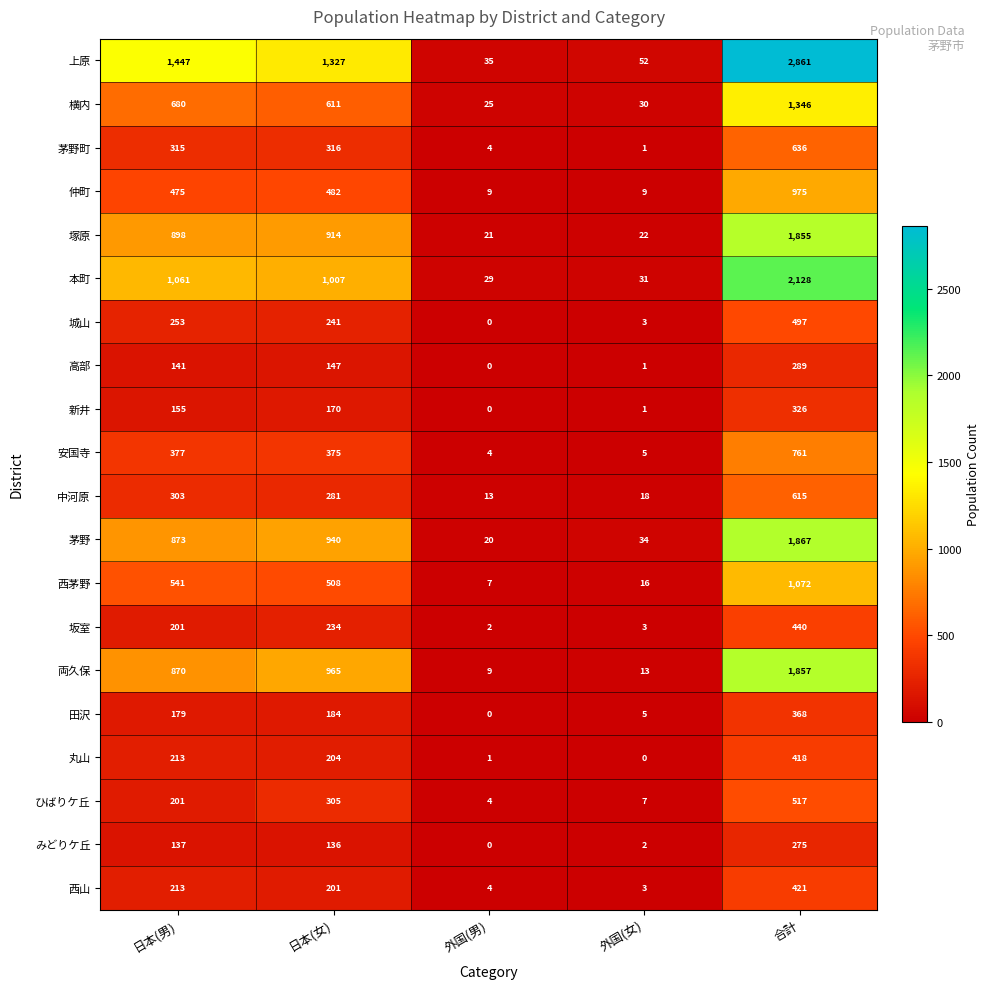

What is the spread (max minus min) of values at 外国(女)?

52